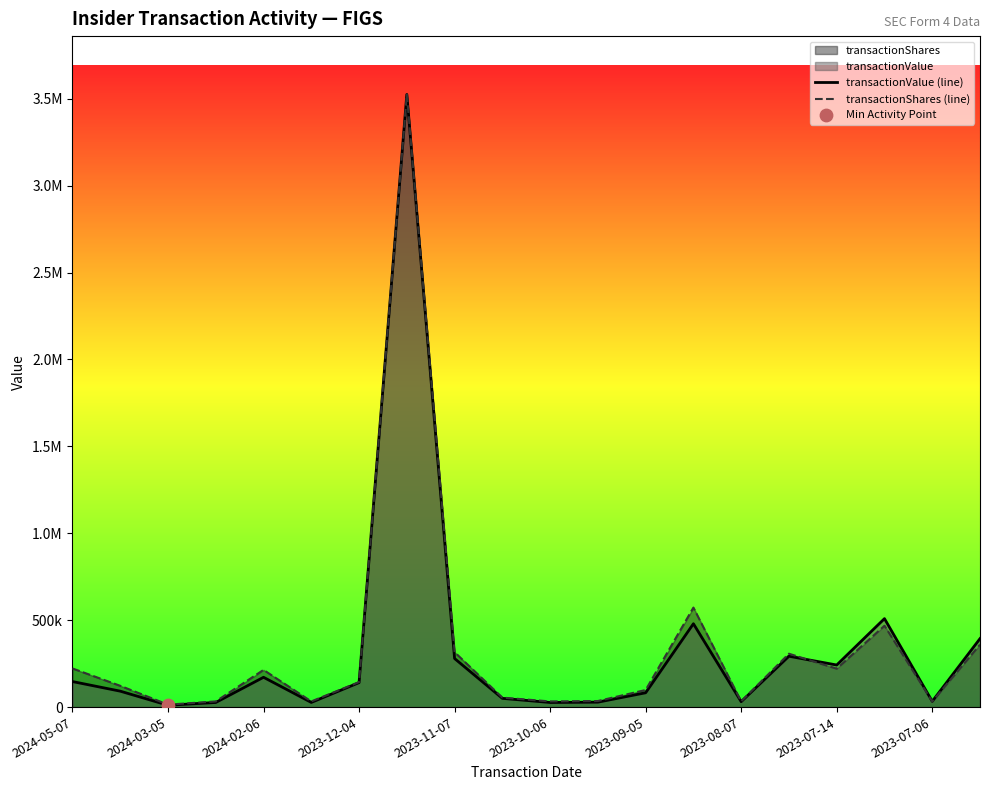

Which series has the largest Y range (max minus min)?

transactionValue (line)